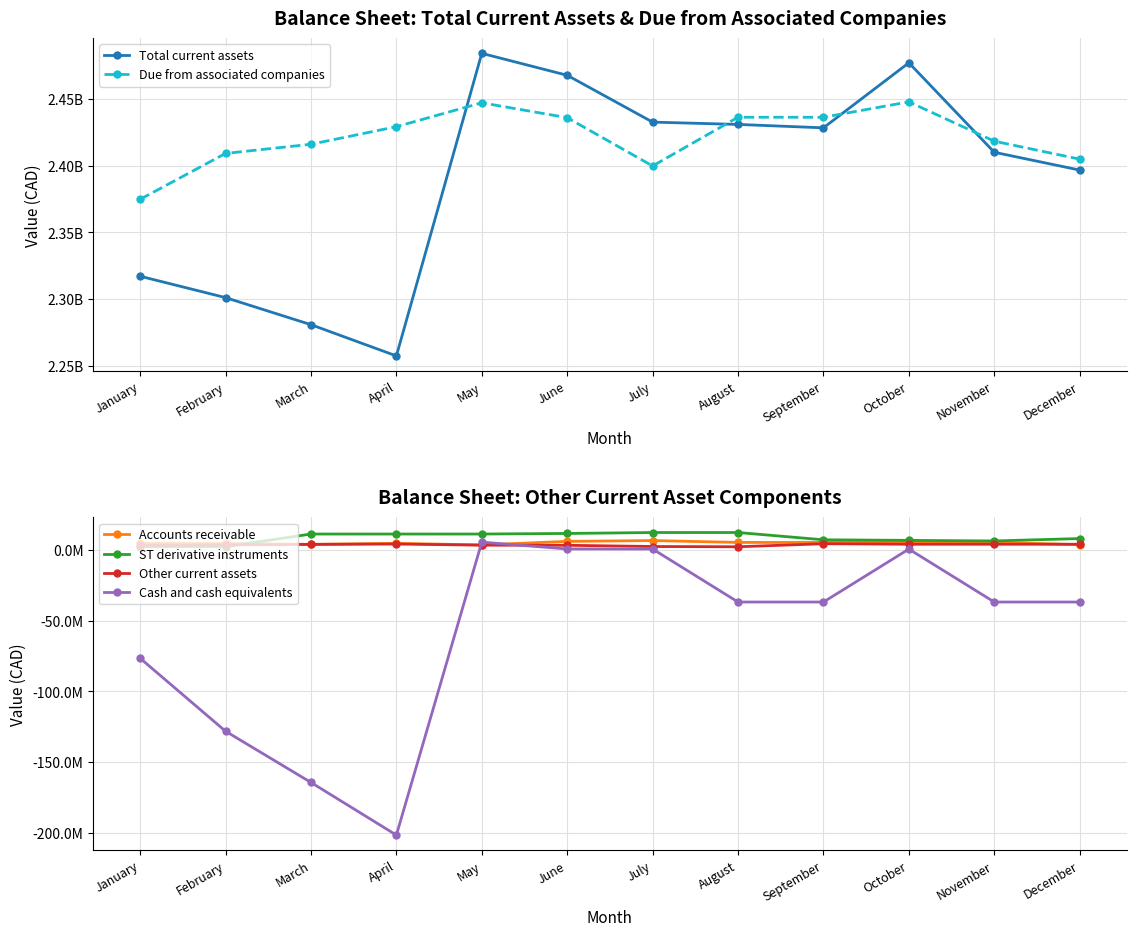

Which category has the highest value across all series?

May